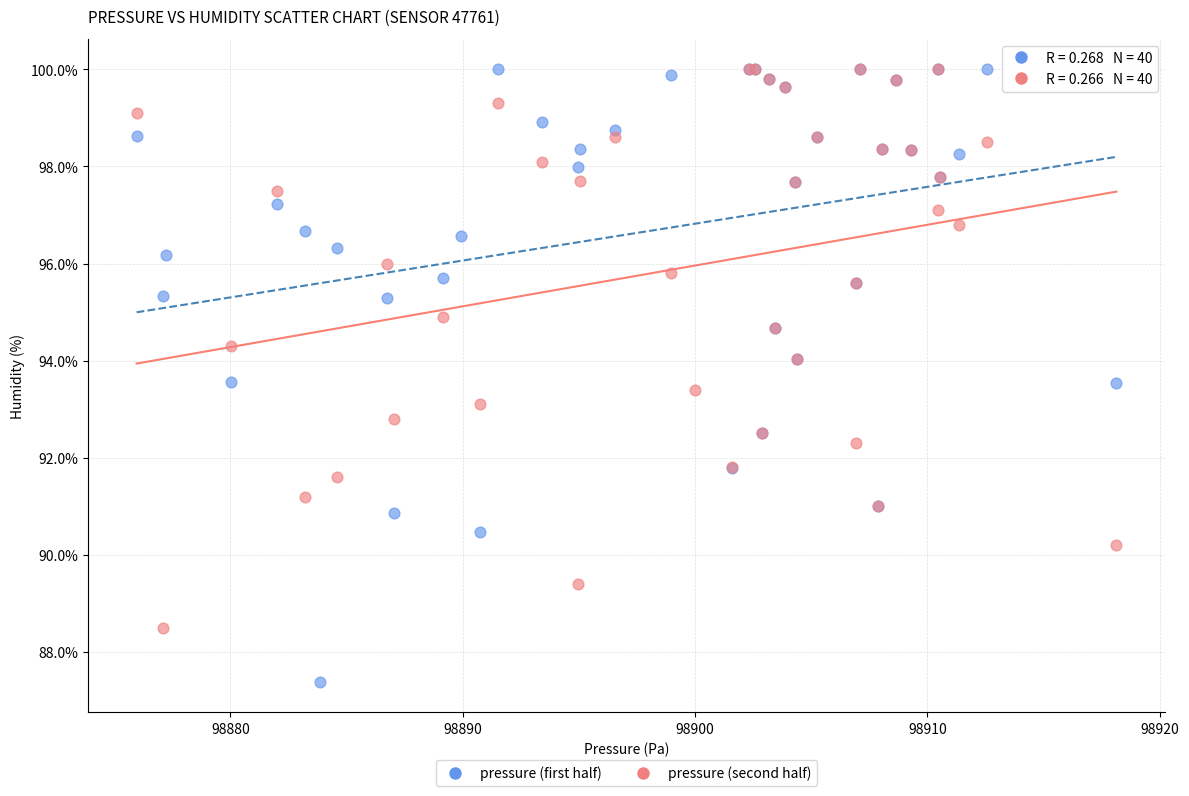

Which series contains the lowest Y value?

pressure (first half)